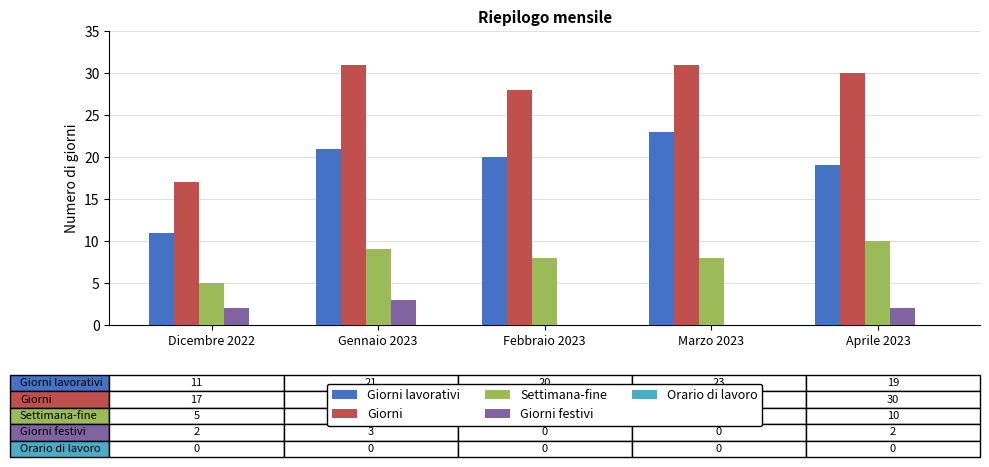

Which series has the largest total across all categories?

Giorni